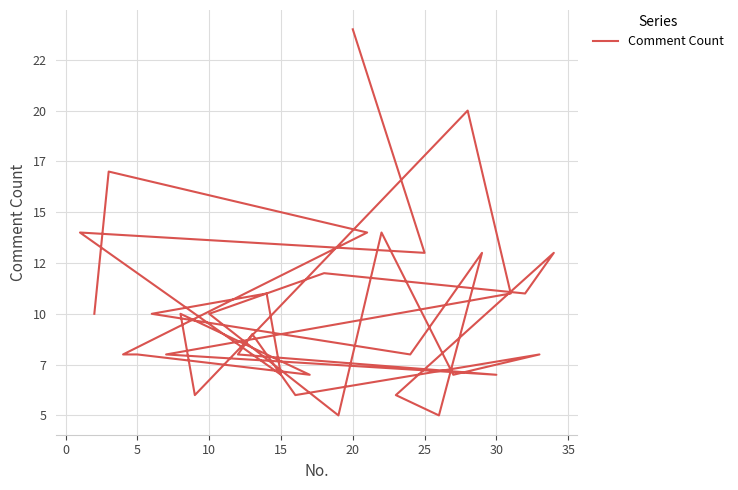

What is the difference between the second highest and minimum values?

15